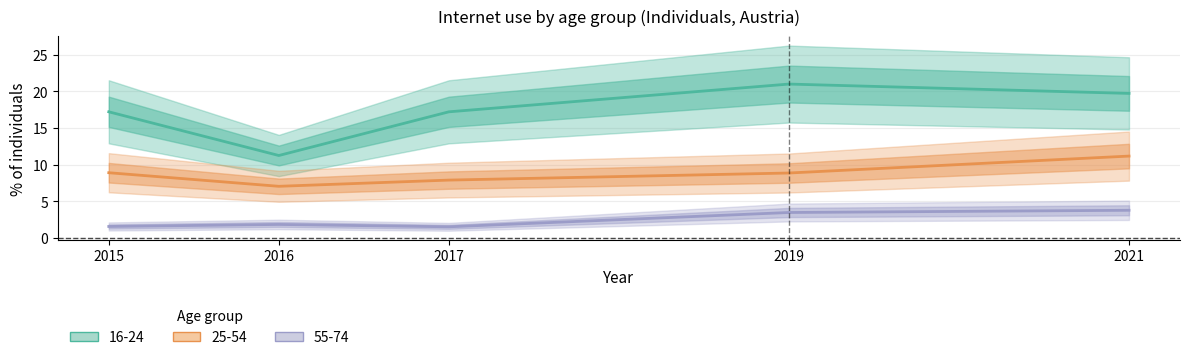

Does the chart have visible grid lines?

Yes